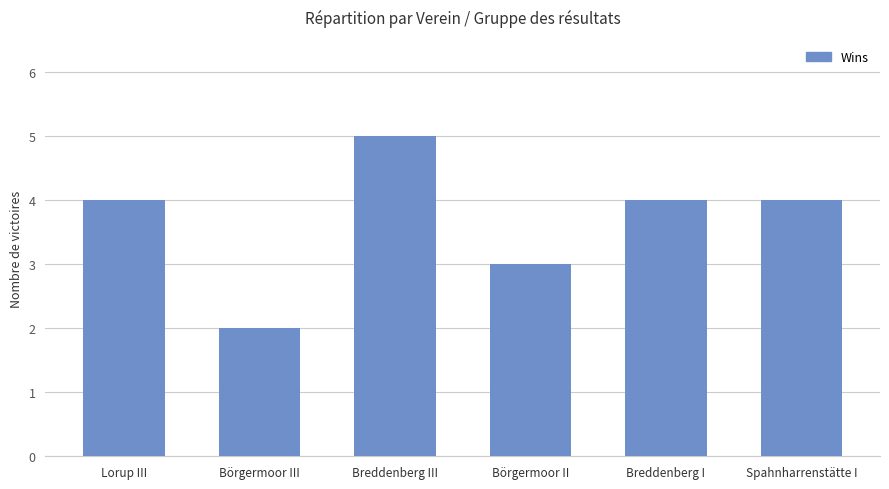

What position from the left is Börgermoor II?

4